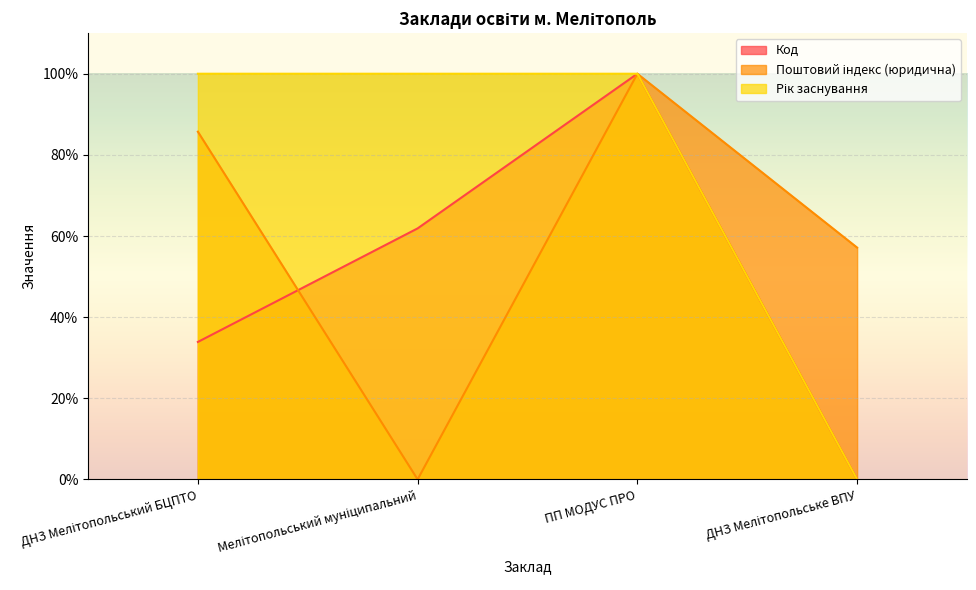

Is it true that Поштовий індекс (юридична) equals 0.2 at ДНЗ Мелітопольське ВПУ?

False